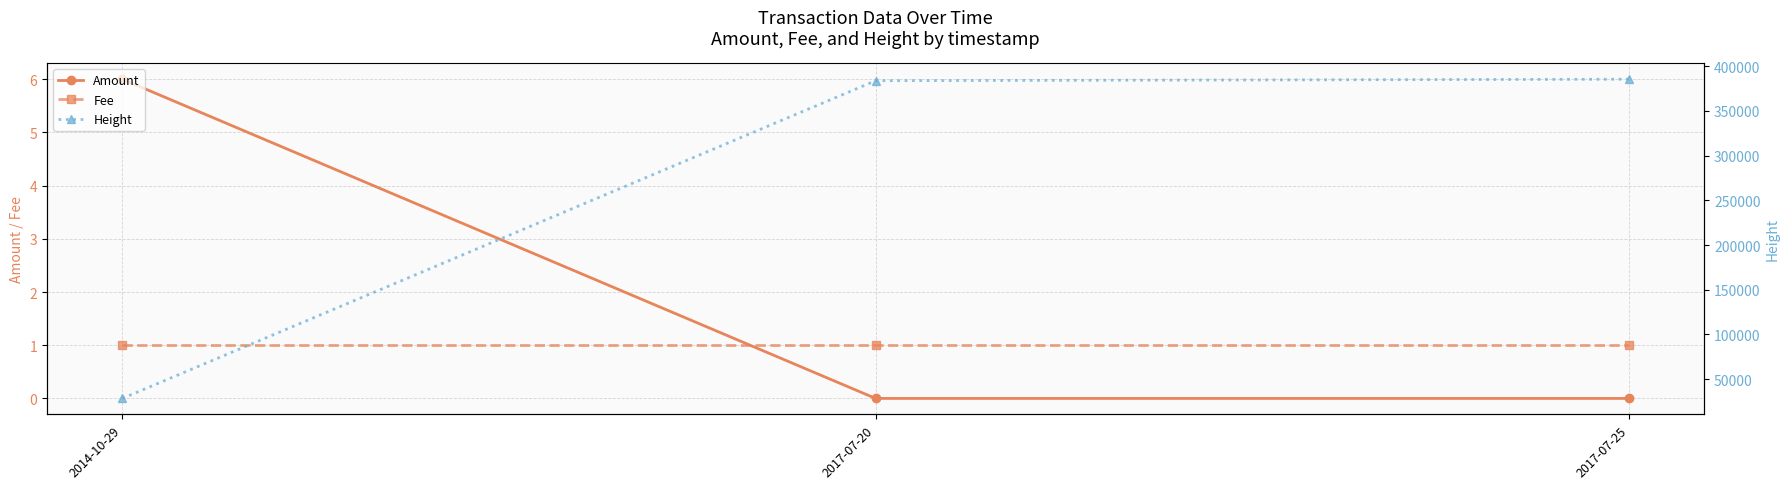

Which series has the widest spread of values?

Height